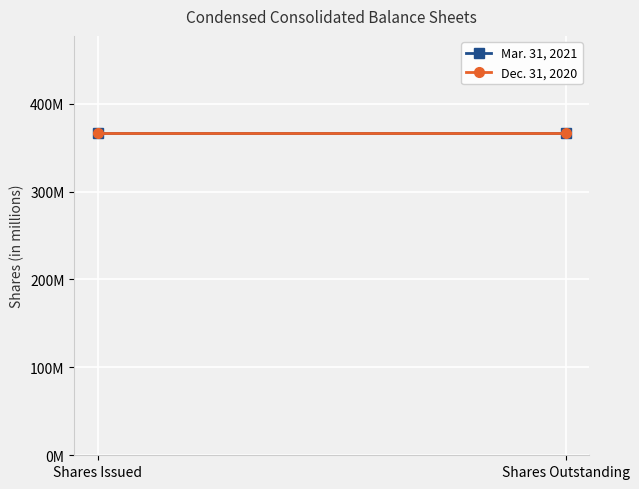

At which category is the sum across all series the highest?

Common Stock shares issued